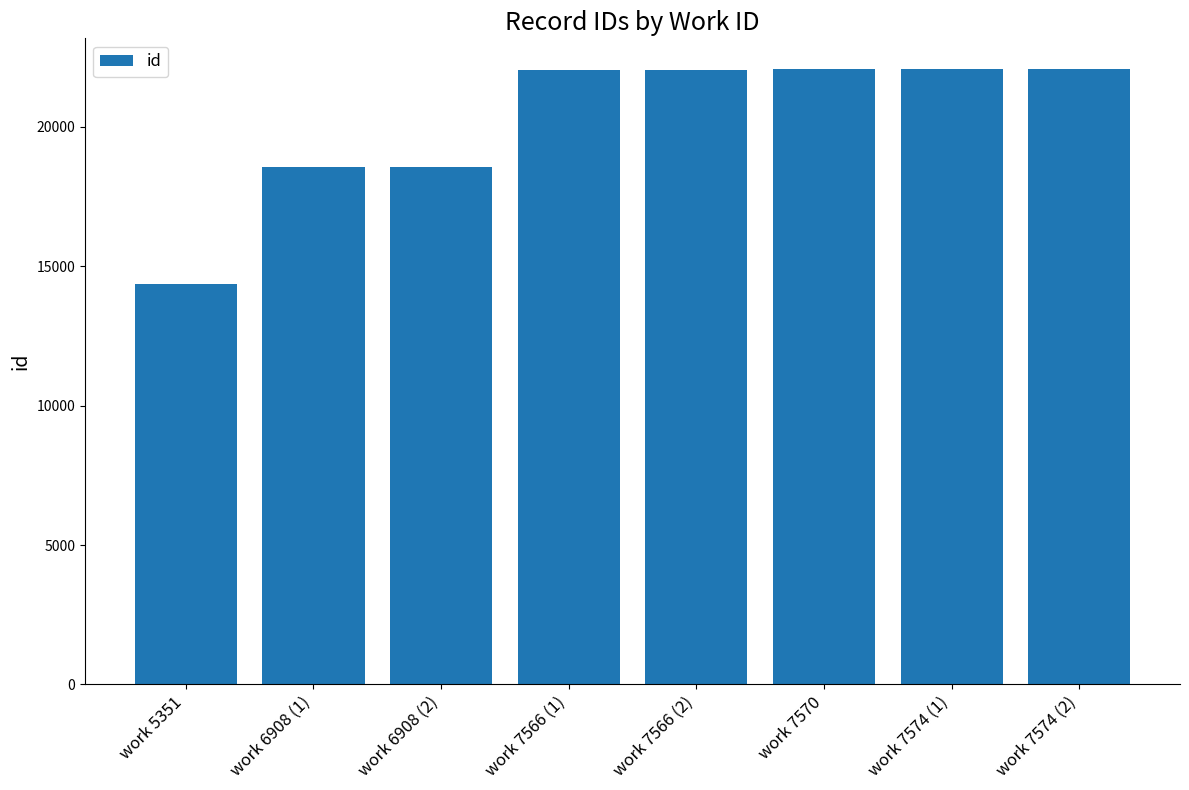

Between work 6908 (1) and work 7566 (1), which is larger?

work 7566 (1)